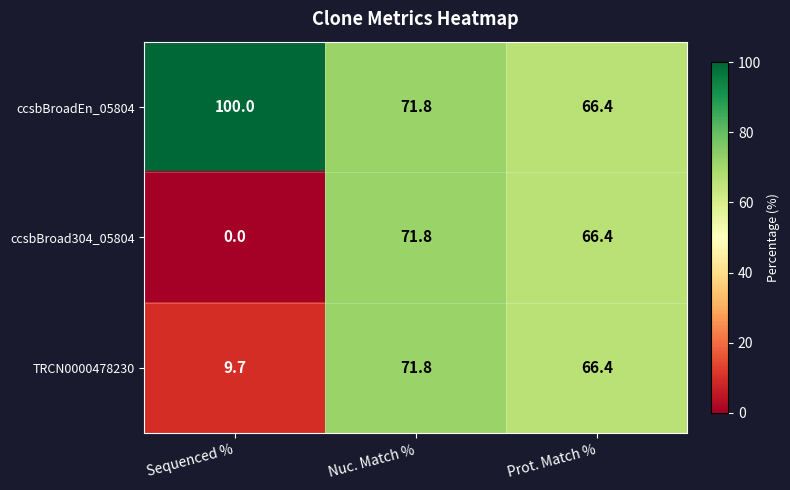

What is the difference between the maximum and second lowest values in the ccsbBroadEn_05804 series?

28.2